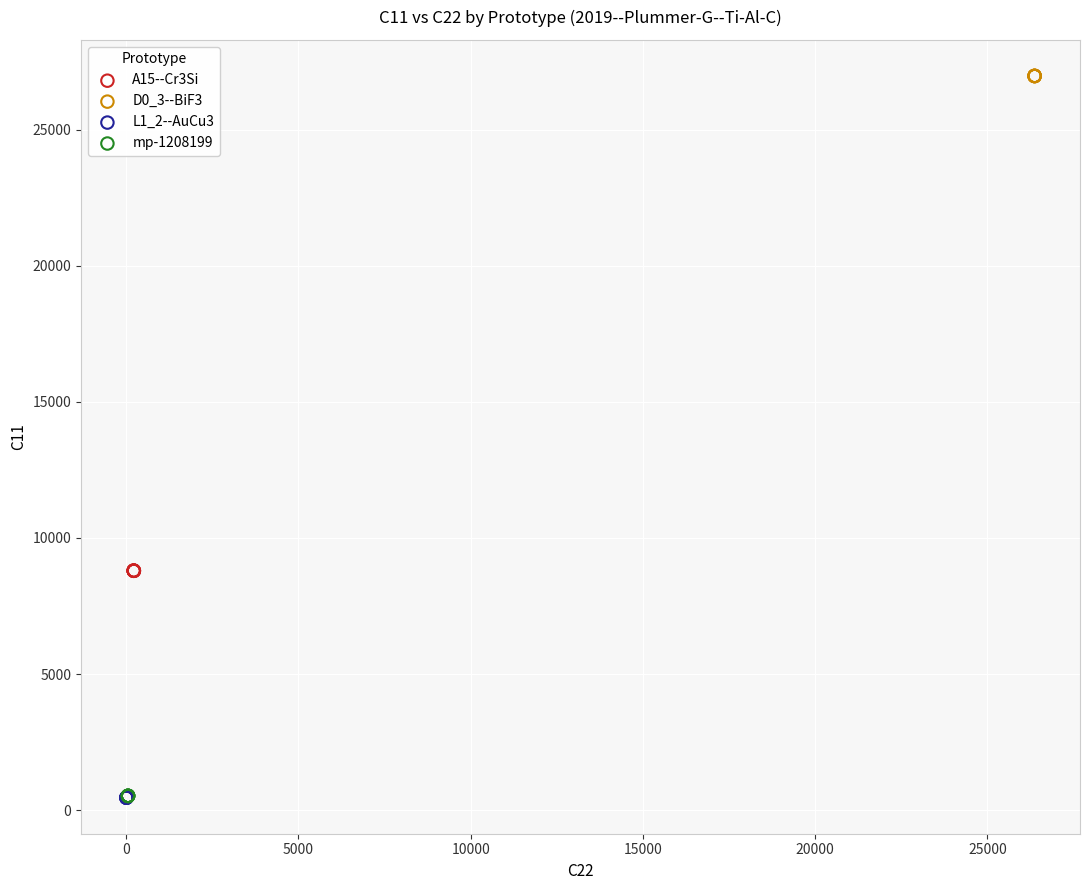

Which series reaches the maximum Y coordinate?

D0_3--BiF3